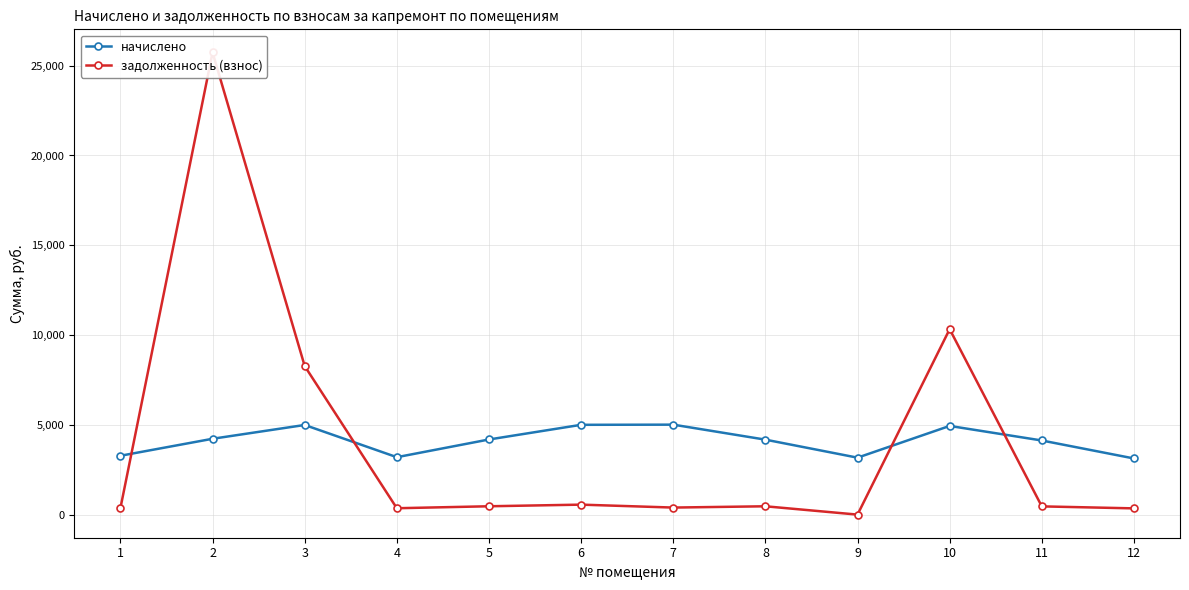

At which category does начислено reach its first local valley?

4